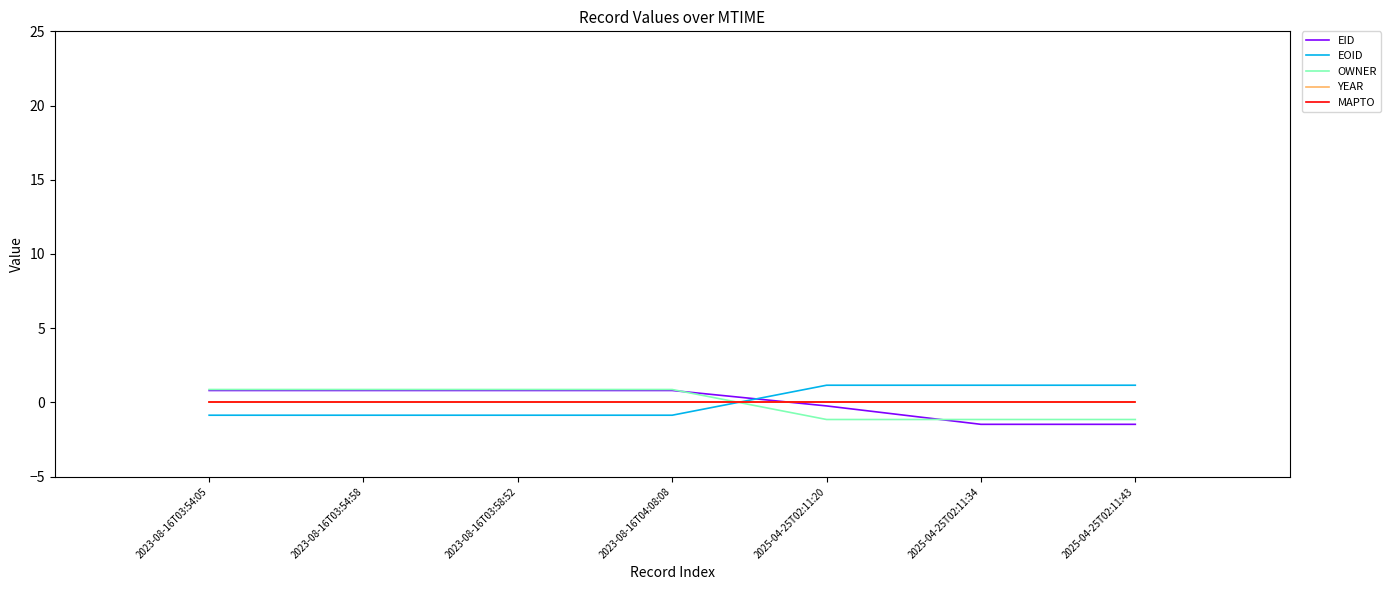

Is this an area chart (filled region under the line)?

No